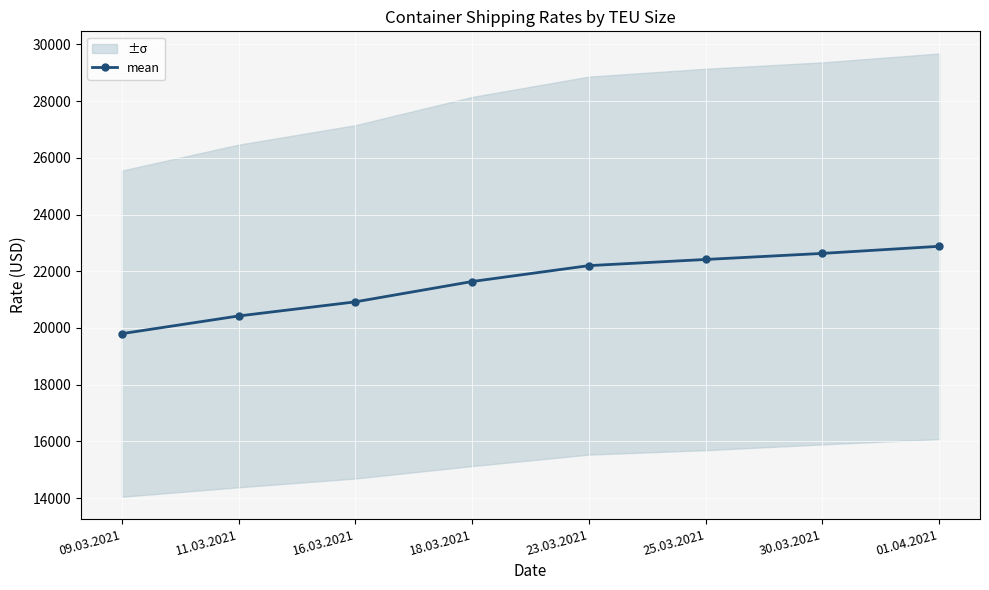

List the labels in order of value, smallest first.

09.03.2021, 11.03.2021, 16.03.2021, 18.03.2021, 23.03.2021, 25.03.2021, 30.03.2021, 01.04.2021